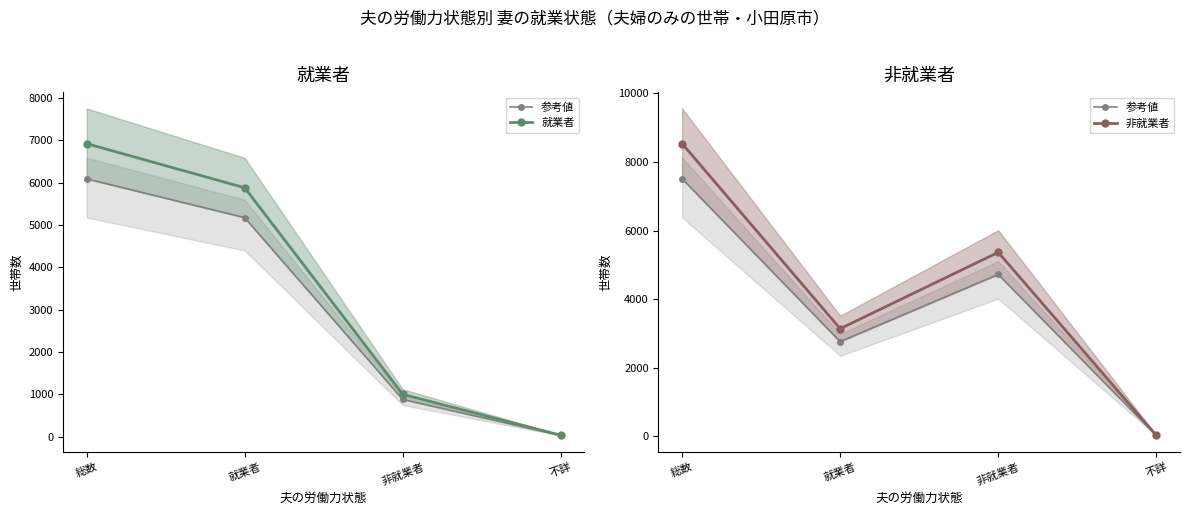

Reading left to right, transcribe all the data shown in this chart.

参考値: 総数=7509.9	就業者=2762.3	非就業者=4721.2	不詳=26.4
就業者: 総数=6922.0	就業者=5881.0	非就業者=1003.0	不詳=38.0
非就業者: 総数=8534.0	就業者=3139.0	非就業者=5365.0	不詳=30.0